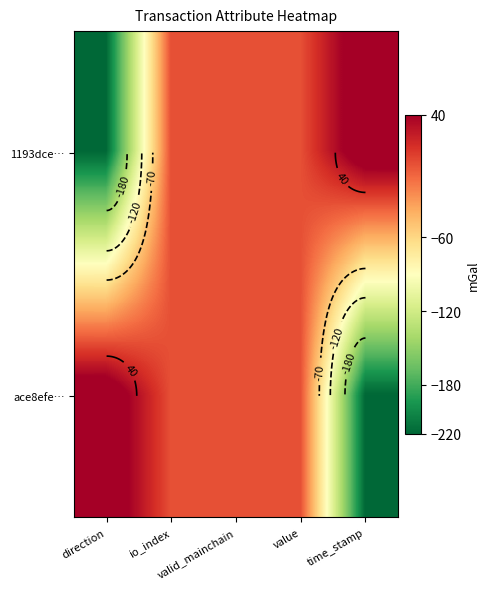

What is the lowest value of the ace8efe… series?

-220